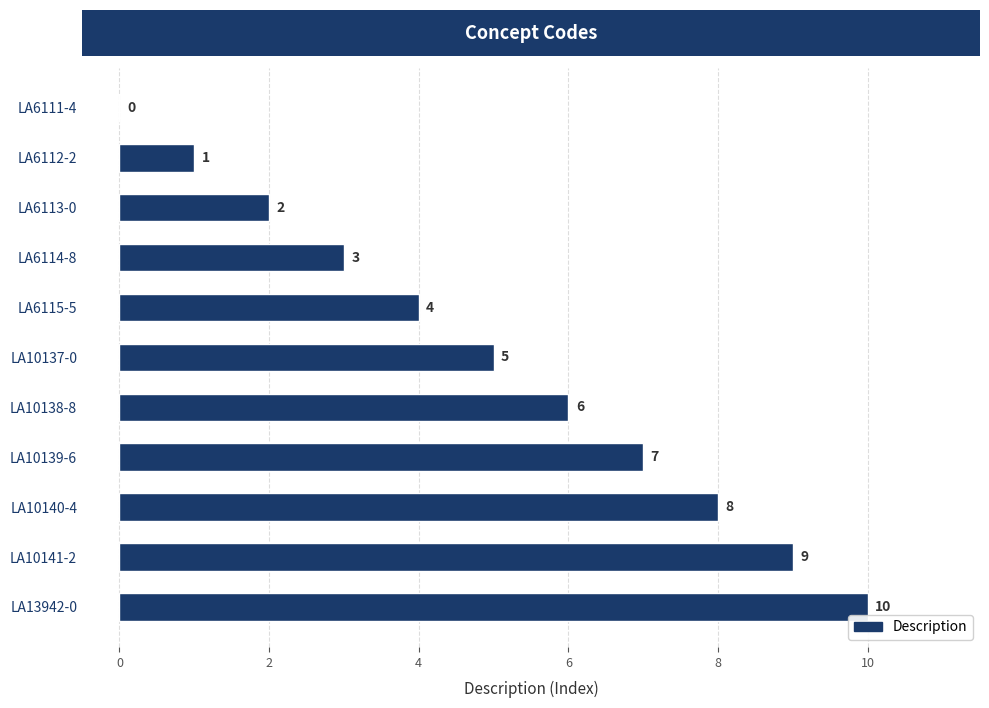

Are the bars horizontal?

Yes